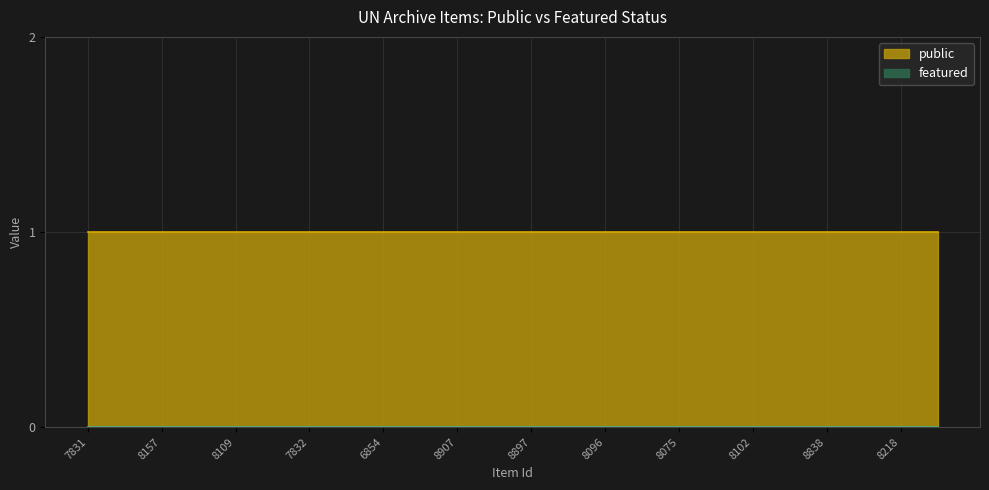

At which label is public closest to 1?

7831